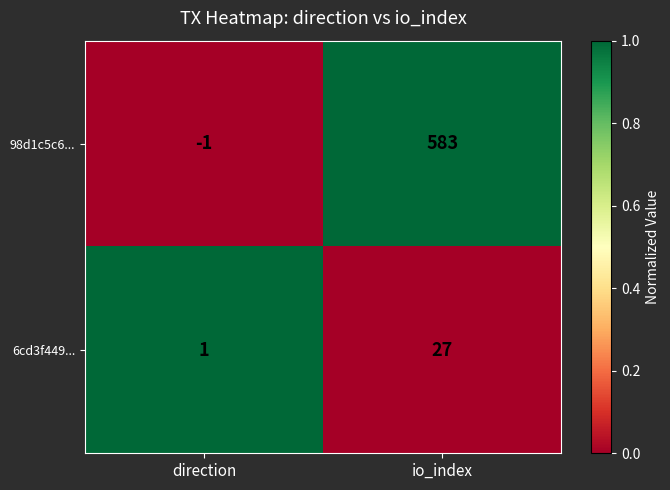

At io_index, list the series in order from smallest to largest.

6cd3f449..., 98d1c5c6...